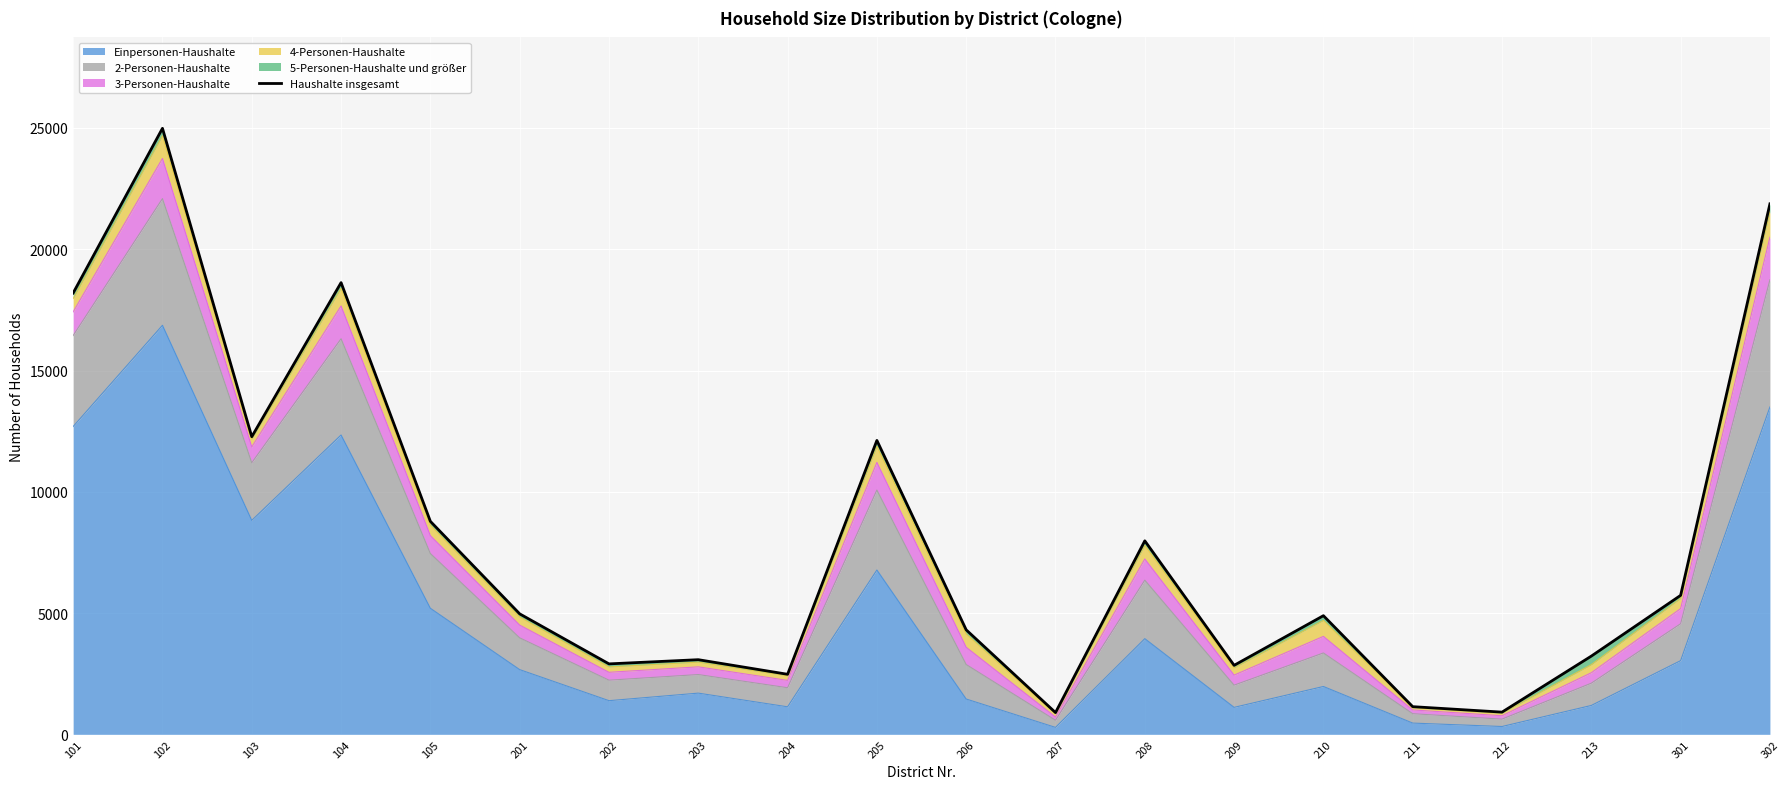

What is the difference between the values at 209 and 102?

22141